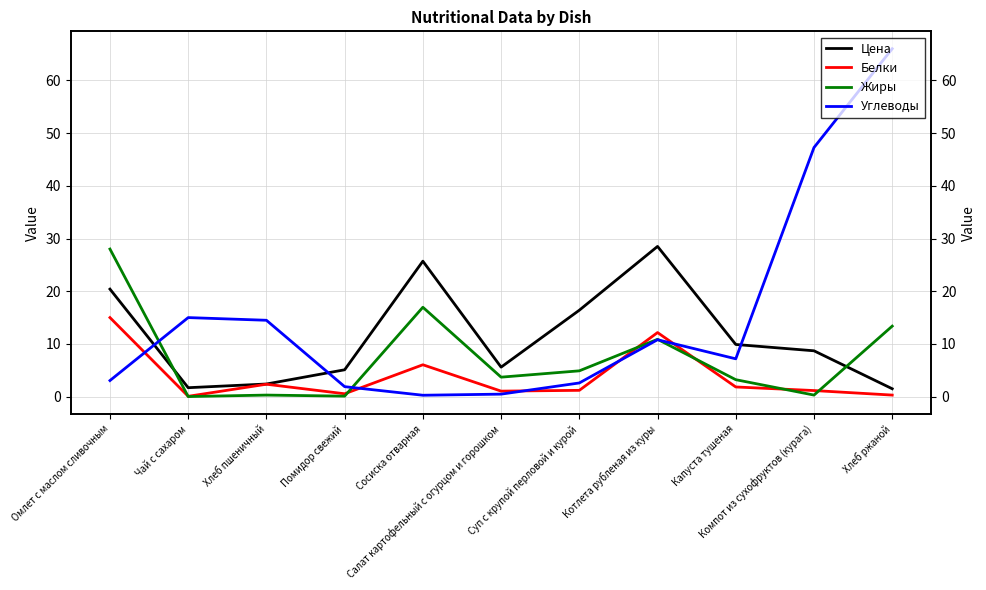

At how many categories does at least one series exceed 0?

11